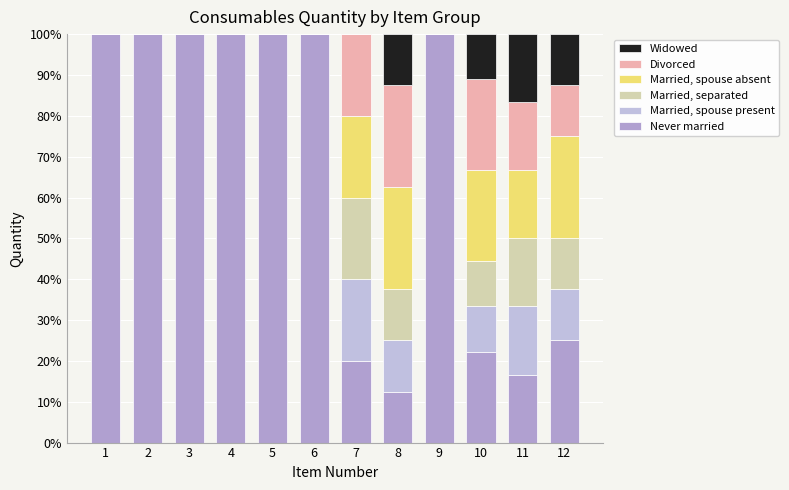

Which series changed the most between 3 and 6?

Never married